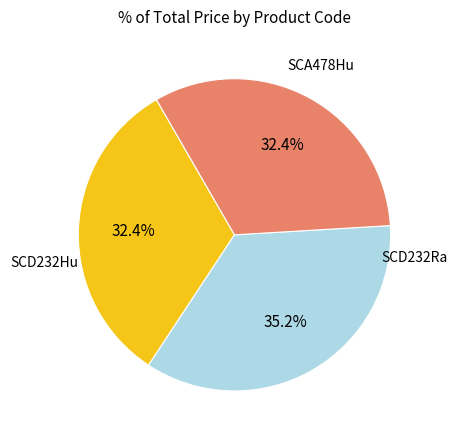

Does any single category account for the majority?

No